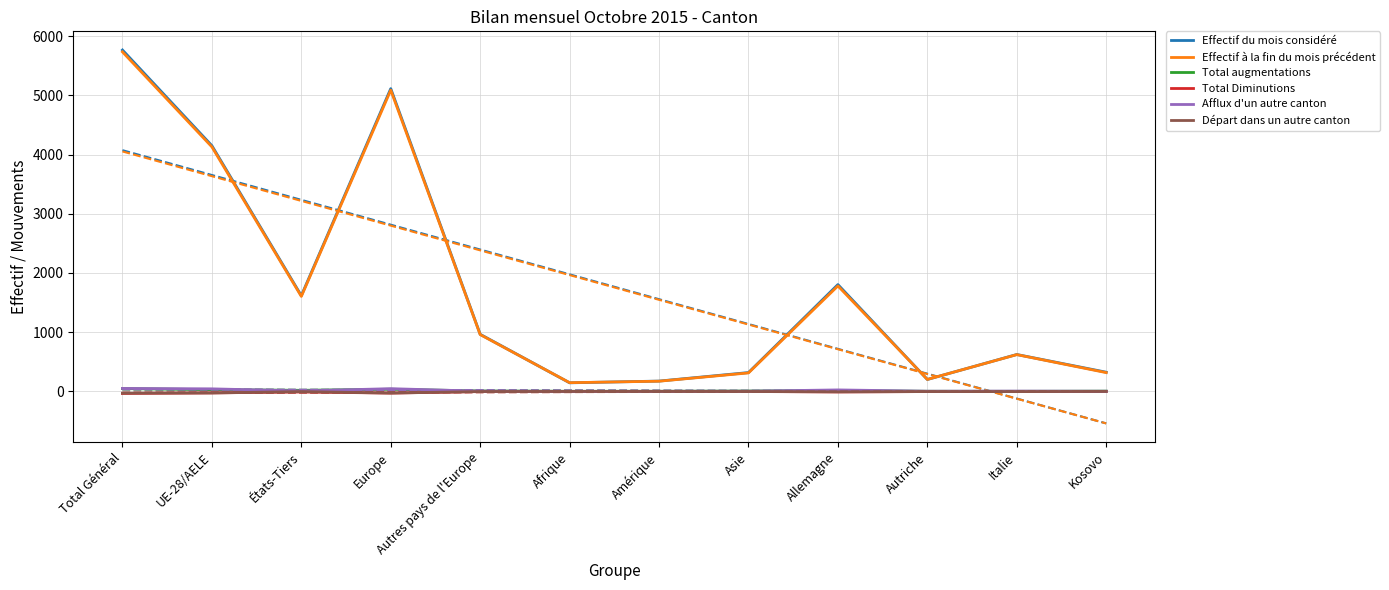

Is it true that Départ dans un autre canton equals 11 at Amérique?

False